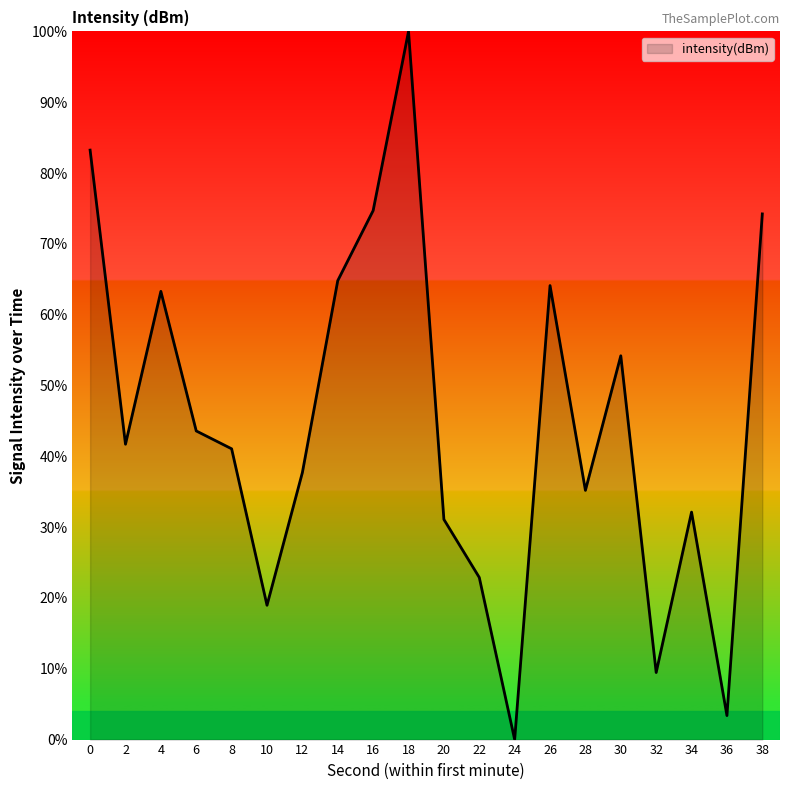

Read the value at 26.

64.1